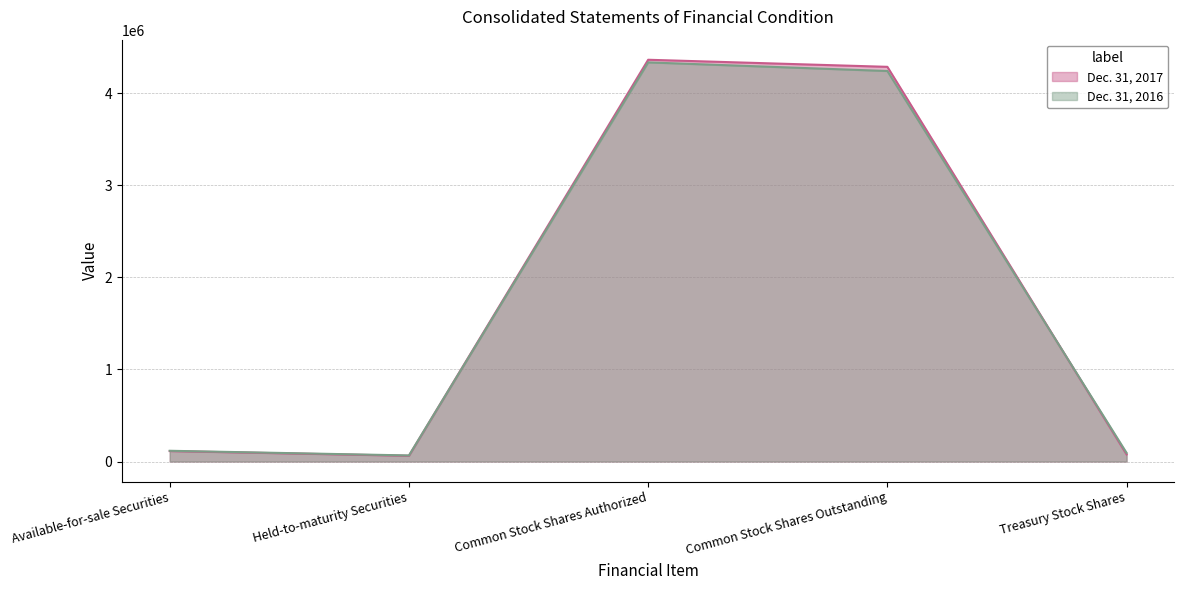

How many interior local peaks does the Dec. 31, 2017 series have?

1